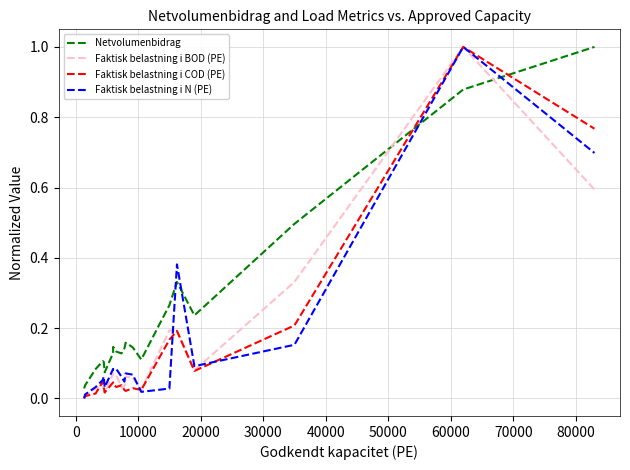

True or false: Faktisk belastning i BOD (PE) has more than 1 points higher than both neighbors.

True